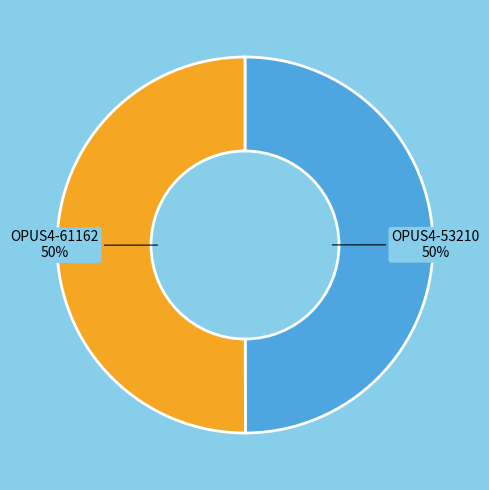

To the nearest percent, what is the average slice percentage?

50%